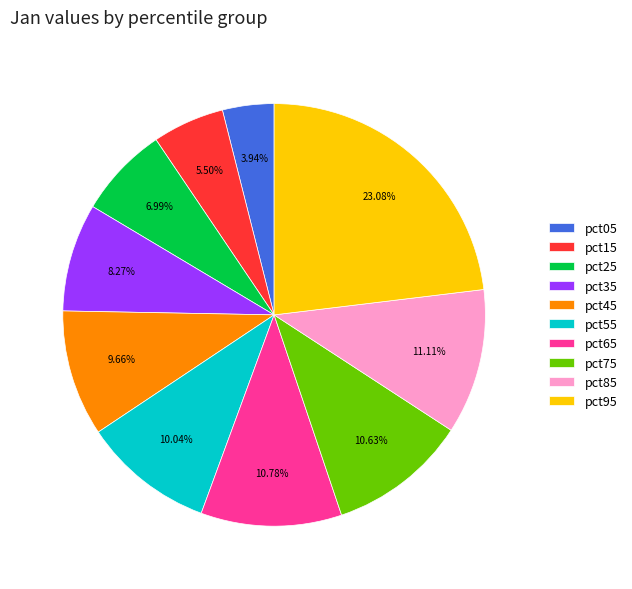

Is there a majority slice in this chart?

No